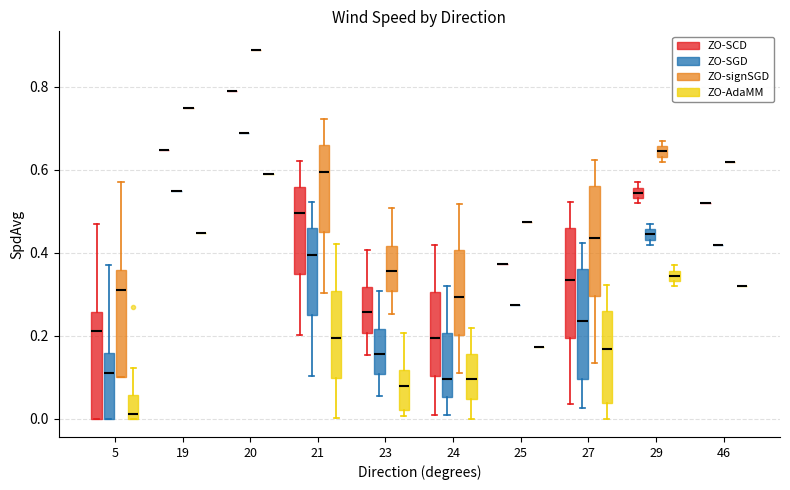

Where is the upper edge of the box for 29 (ZO-AdaMM) on the y-axis? The values are not printed on the chart, so give them approximately, as read against the axis.

0.36